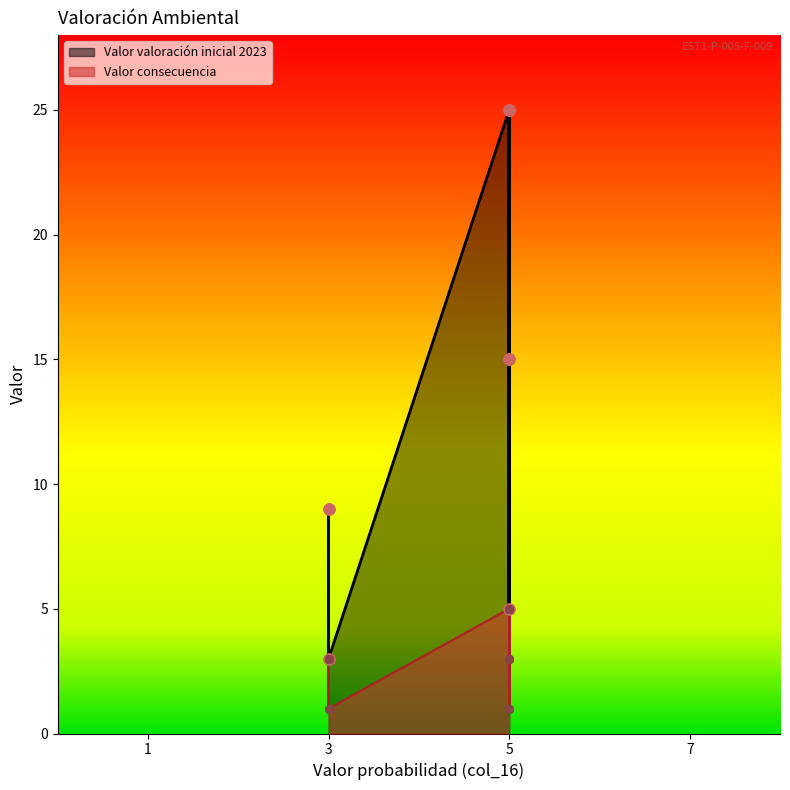

Is the value of Valor consecuencia at 4 greater than the value of Valor valoración inicial 2023 at 17?

No